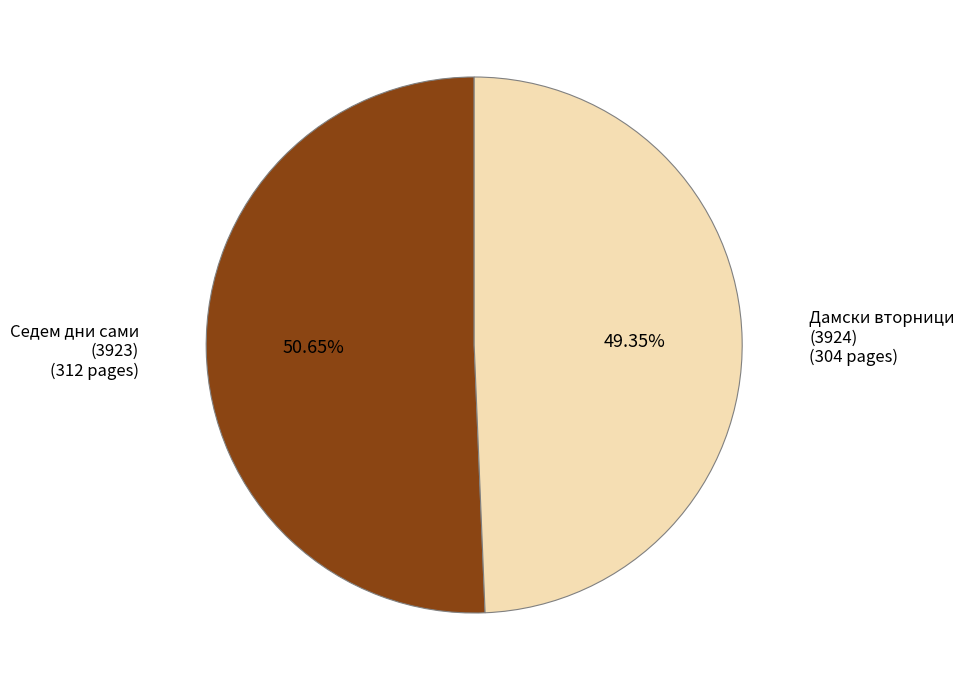

Is there any slice that represents more than half of the pie?

Yes